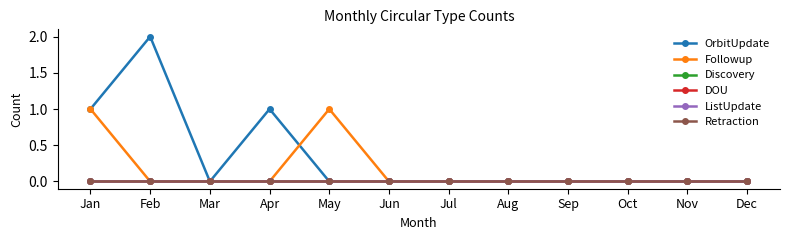

Does the chart have visible grid lines?

No